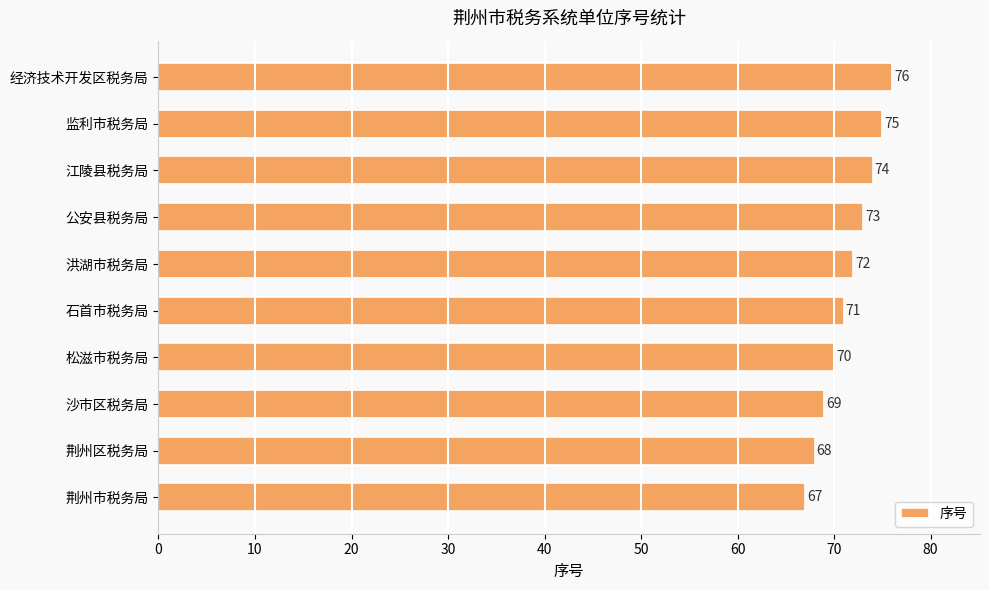

Read the value at 公安县税务局.

73